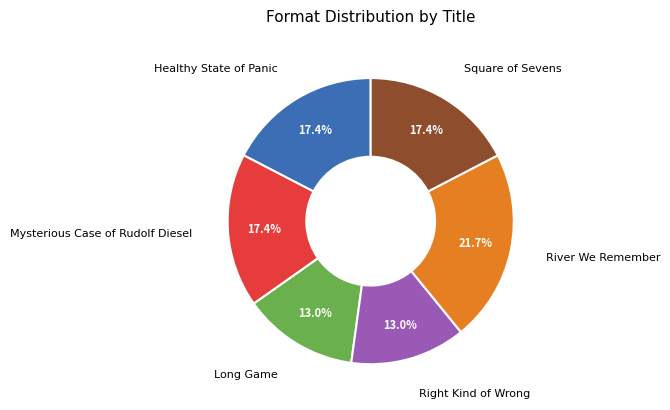

Is there a majority slice in this chart?

No